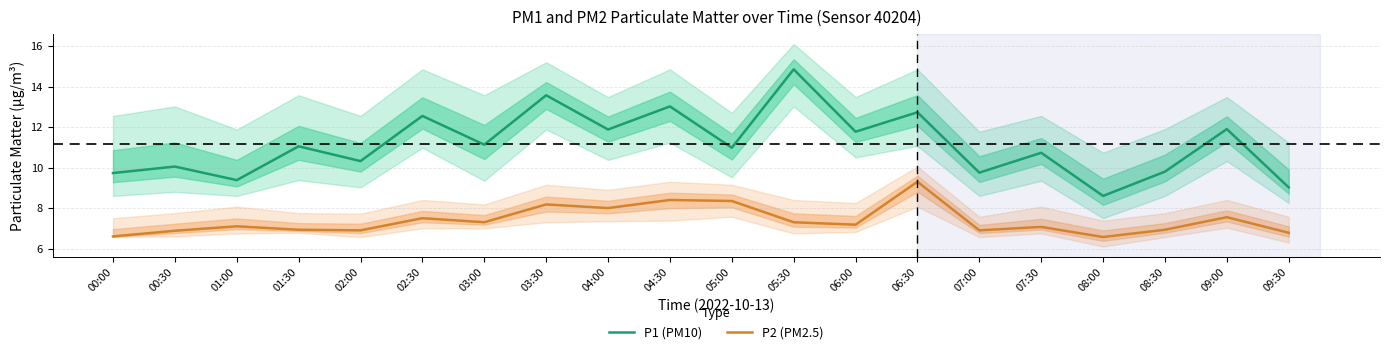

In P1 (PM10), how many points are higher than both neighbors (excluding endpoints)?

9